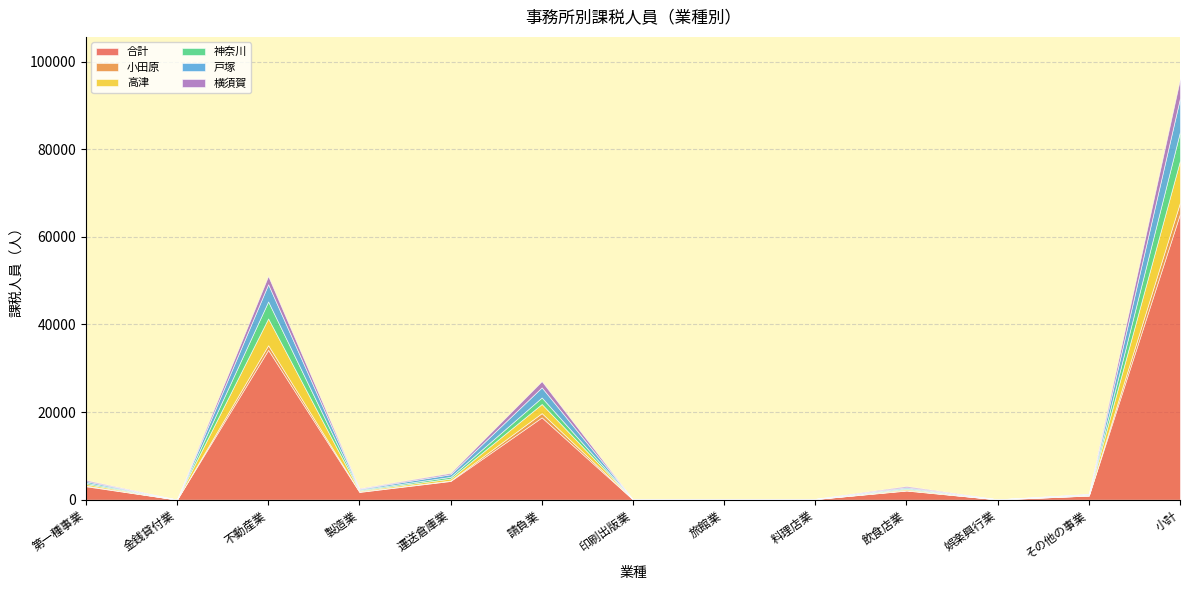

The value of 横須賀 at 第一種事業 is 250. True or false?

True